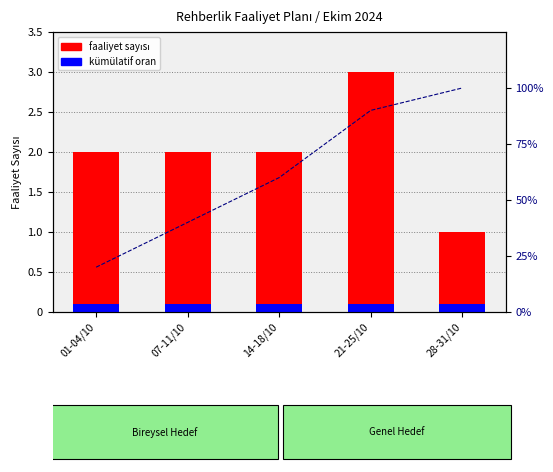

True or false: faaliyet sayısı has a value of 0.5 at 28-31/10.

False